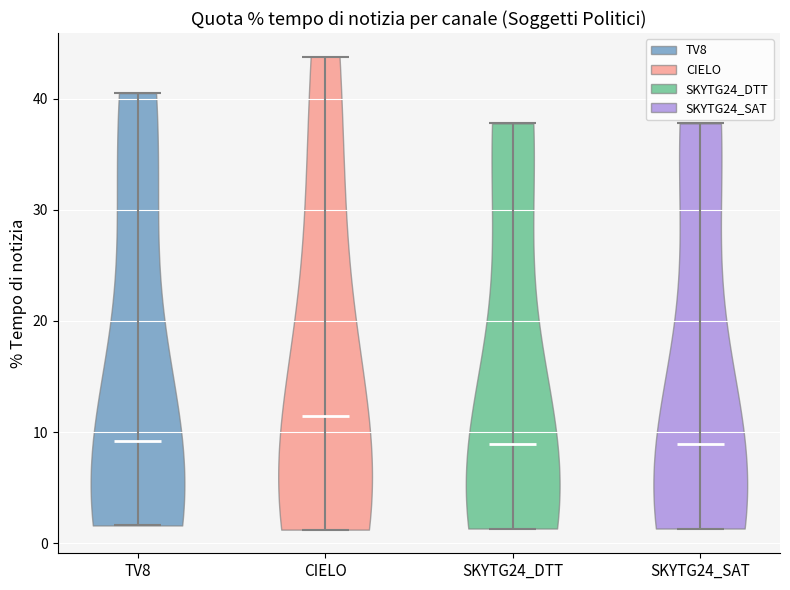

Which violin has the highest median line?

CIELO